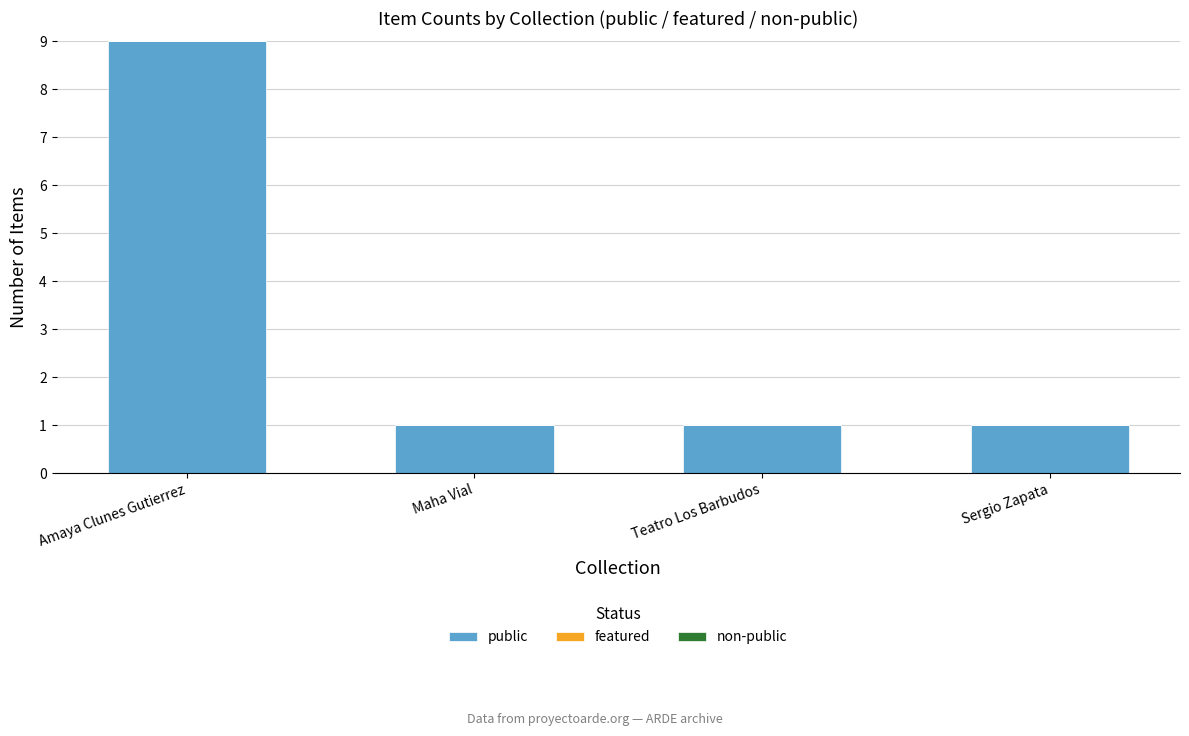

What is the label of the 4th bar from the left?

Sergio Zapata